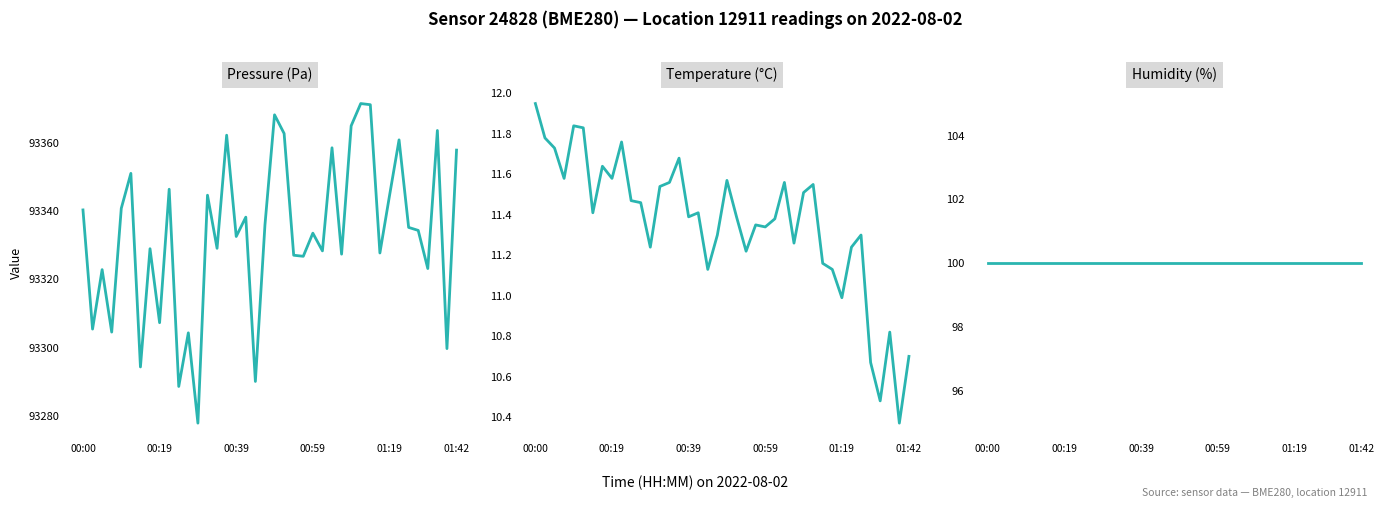

Is the value of humidity at 00:39 greater than the value of temperature at 29?

Yes